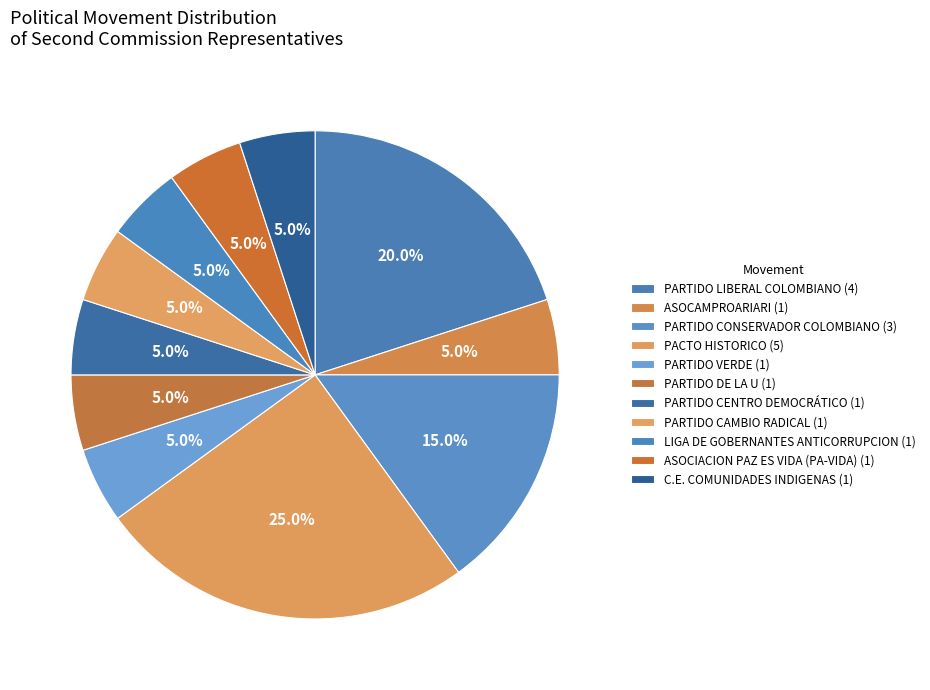

Which slice is the smallest?

ASOCAMPROARIARI